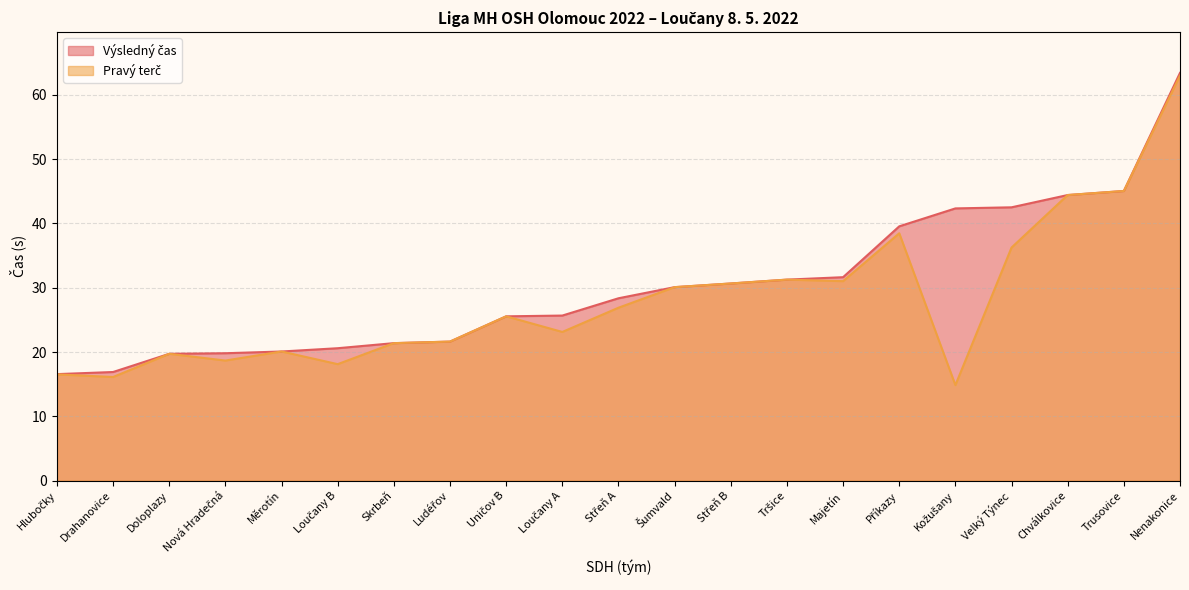

Reading left to right, list all the values displayed in this chart.

Výsledný čas: 16.6	16.9	19.7	19.8	20.1	20.6	21.4	21.6	25.6	25.7	28.4	30.1	30.7	31.3	31.6	39.5	42.3	42.5	44.4	45.0	63.4
Pravý terč: 16.5	16.1	19.7	18.7	20.1	18.1	21.4	21.6	25.6	23.1	26.9	30.1	30.7	31.3	31.0	38.5	14.8	36.2	44.4	45.0	63.0